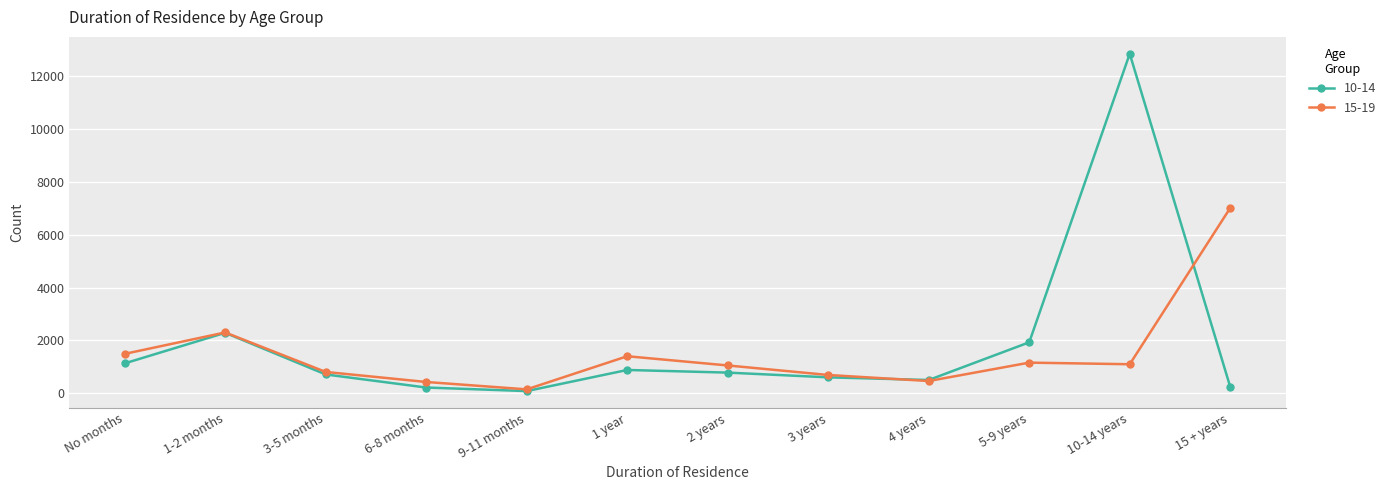

At which label does 15-19 first exceed 1093?

No months